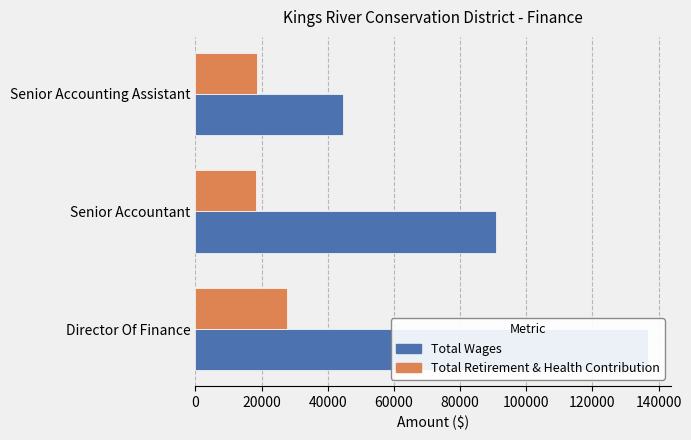

At how many categories does at least one series exceed 34289?

3